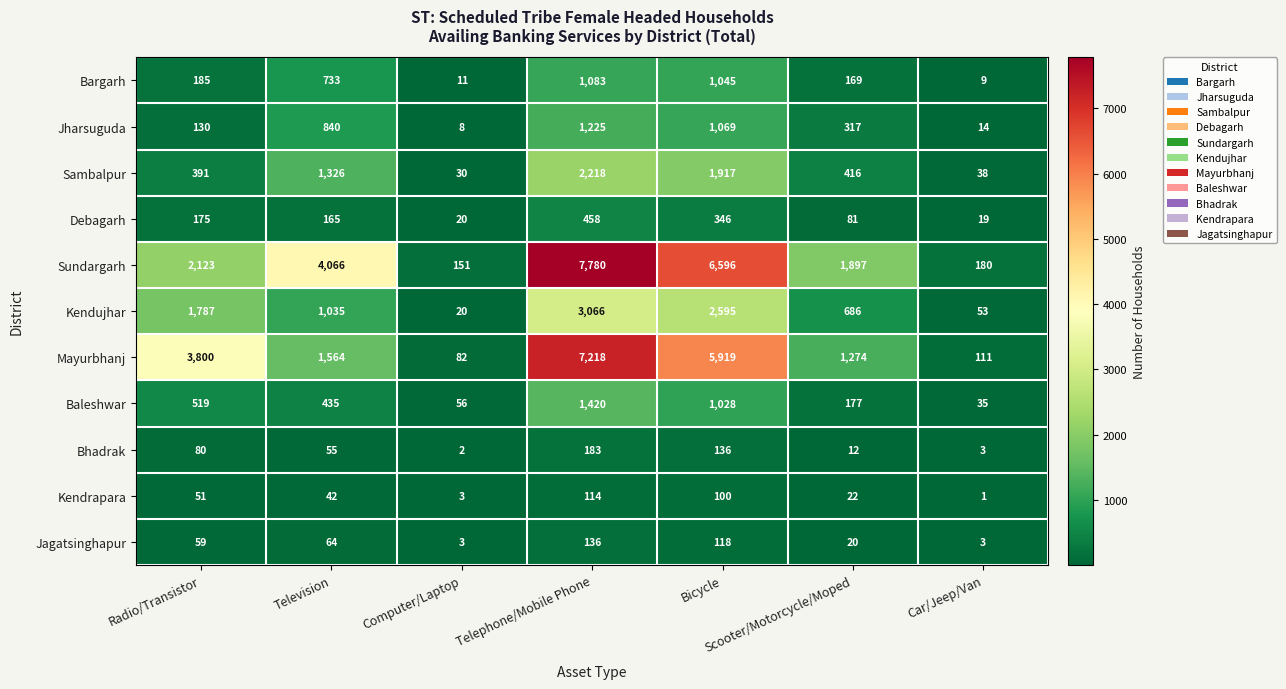

What is the approximate value of Sundargarh at Scooter/Motorcycle/Moped?

1897